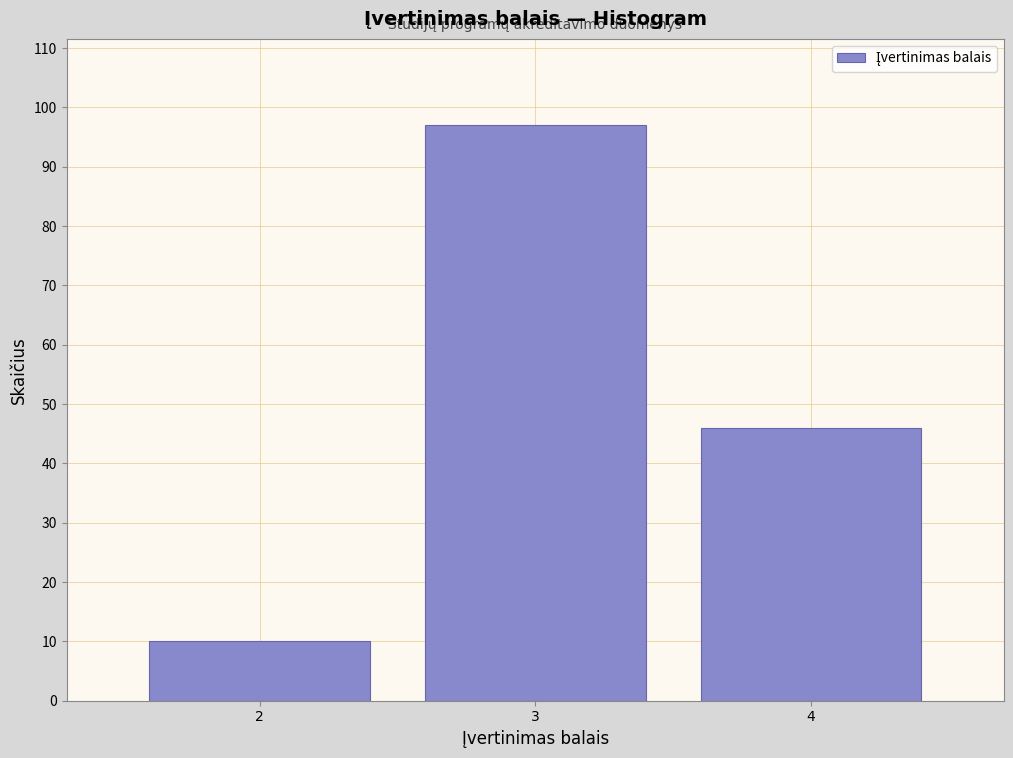

Reading left to right, transcribe this chart: for each bar, give the range it covers on the x-axis and its height. The values are not printed on the chart, so give them approximately, as read against the axis.

1.5 to 2.5: 10
2.5 to 3.5: 97
3.5 to 4.5: 46